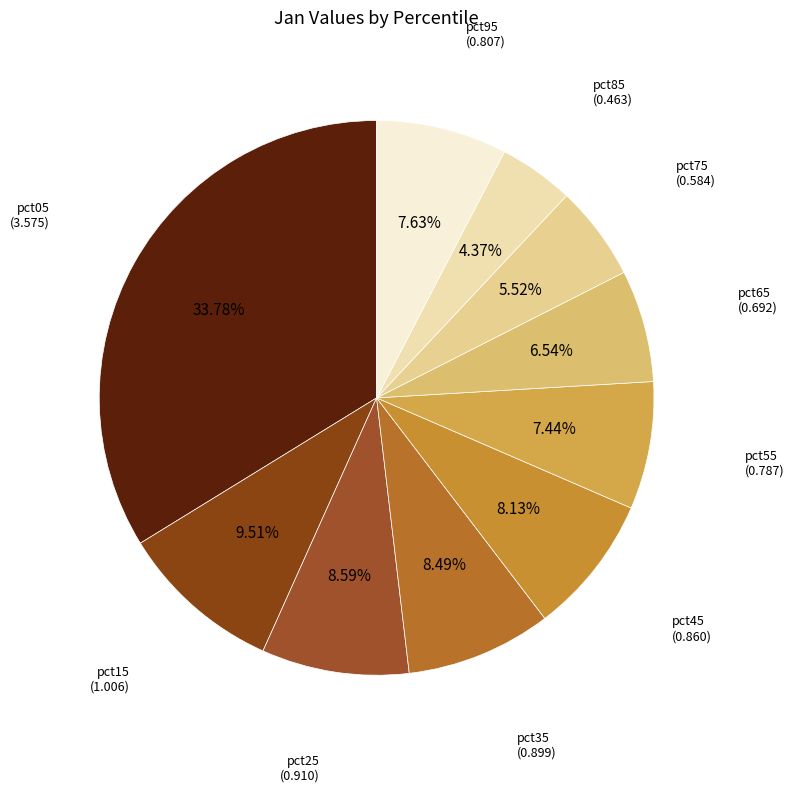

To the nearest percent, what is the combined percentage of pct95 and pct05?

41%